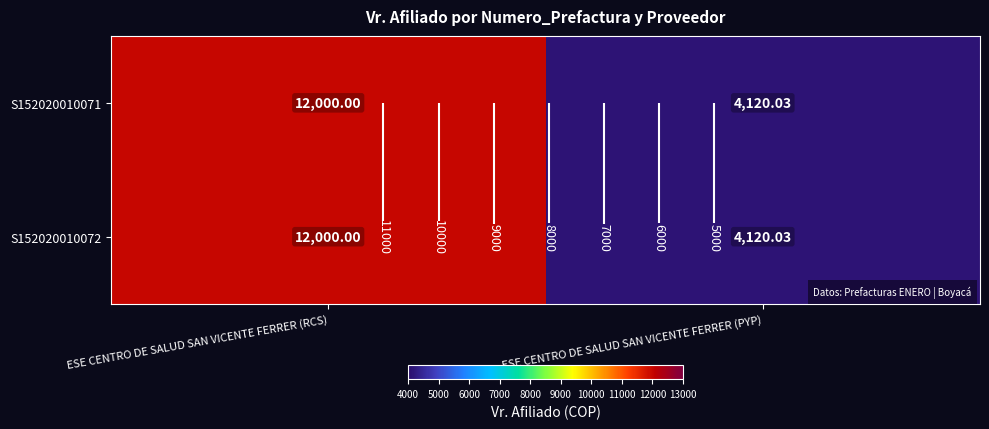

What is the minimum value shown in the chart?

4120.0